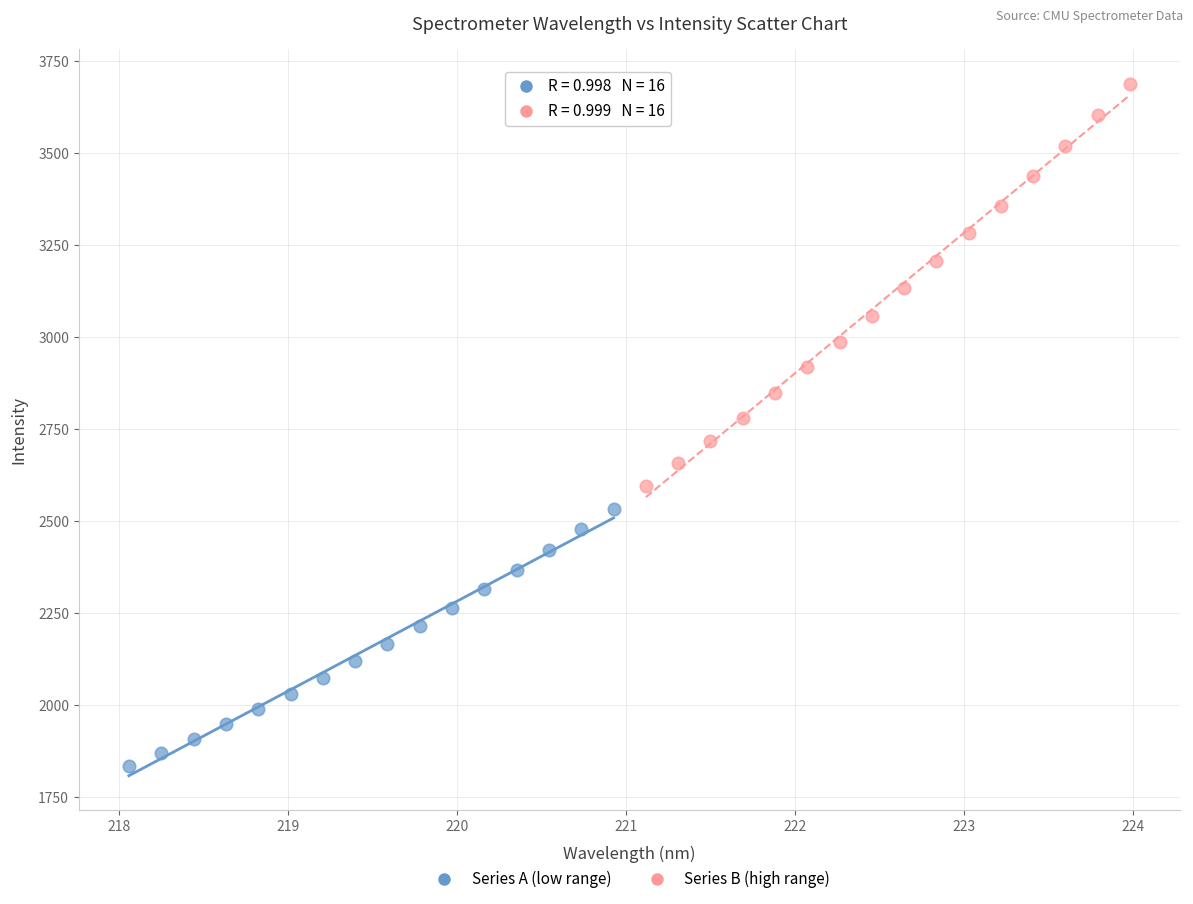

Which series contains the lowest Y value?

Series A (low range)